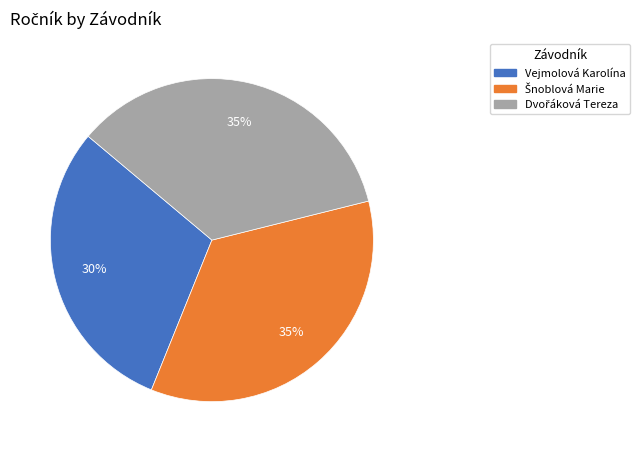

Does any single category account for the majority?

No